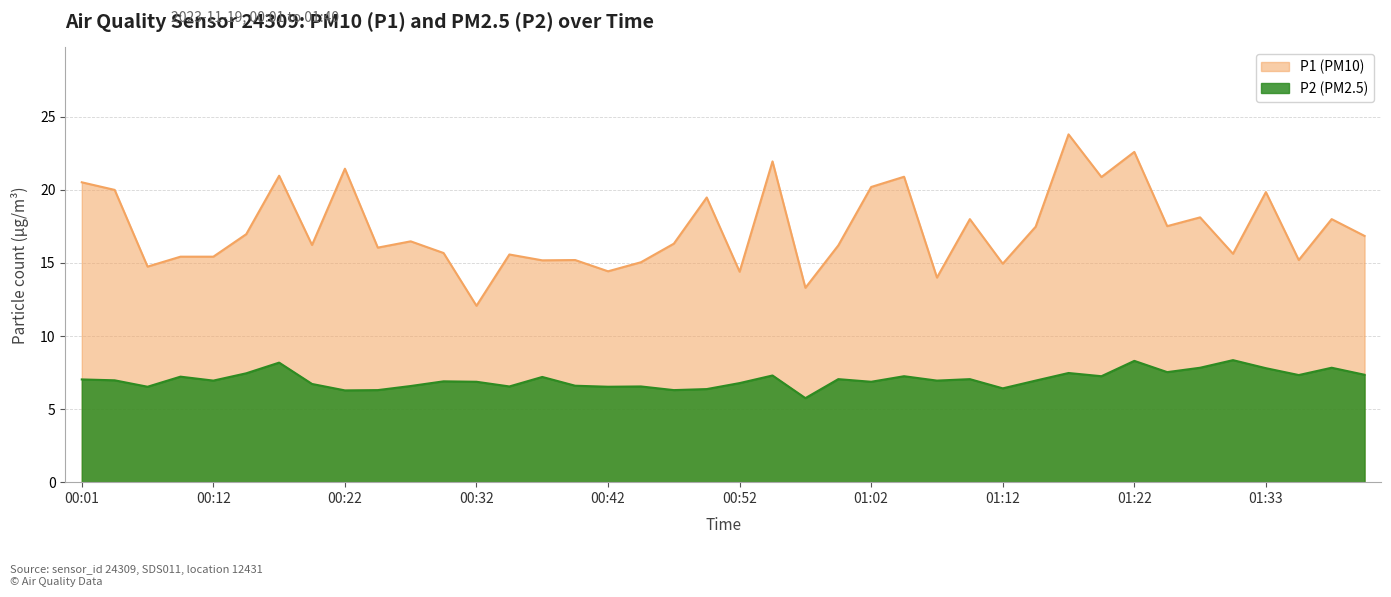

Reading left to right, transcribe all the data shown in this chart.

P1: 00:01=20.5	00:04=20.0	00:06=14.8	00:09=15.4	00:12=15.4	00:14=17.0	00:17=21.0	00:19=16.2	00:22=21.4	00:24=16.1	00:27=16.5	00:29=15.7	00:32=12.1	00:34=15.6	00:37=15.2	00:39=15.2	00:42=14.4	00:44=15.1	00:47=16.3	00:50=19.5	00:52=14.4	00:55=21.9	00:57=13.3	01:00=16.2	01:02=20.2	01:05=20.9	01:07=14.0	01:10=18.0	01:12=14.9	01:15=17.5	01:17=23.8	01:20=20.9	01:22=22.6	01:25=17.5	01:28=18.1	01:30=15.6	01:33=19.9	01:35=15.2	01:38=18.0	01:40=16.9
P2: 00:01=7.0	00:04=7.0	00:06=6.5	00:09=7.2	00:12=7.0	00:14=7.5	00:17=8.2	00:19=6.7	00:22=6.3	00:24=6.3	00:27=6.6	00:29=6.9	00:32=6.9	00:34=6.5	00:37=7.2	00:39=6.6	00:42=6.5	00:44=6.5	00:47=6.3	00:50=6.4	00:52=6.8	00:55=7.3	00:57=5.8	01:00=7.0	01:02=6.9	01:05=7.2	01:07=7.0	01:10=7.0	01:12=6.4	01:15=7.0	01:17=7.5	01:20=7.2	01:22=8.3	01:25=7.5	01:28=7.8	01:30=8.3	01:33=7.8	01:35=7.3	01:38=7.8	01:40=7.3